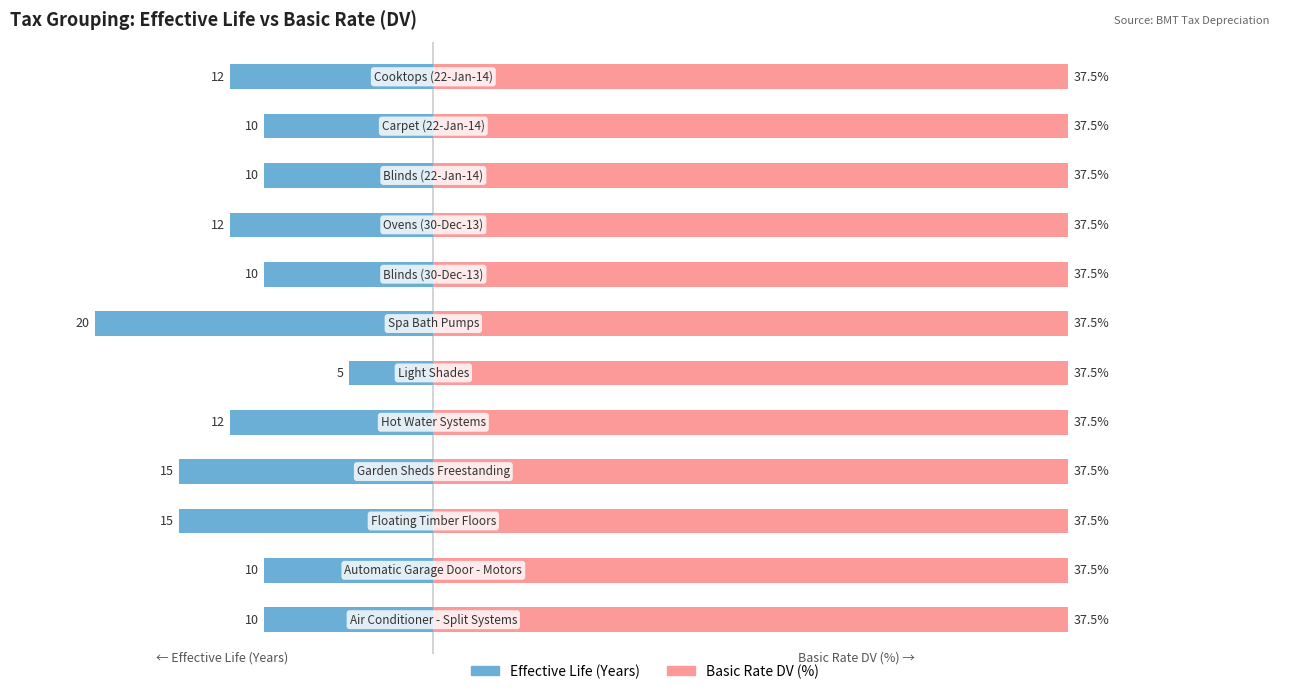

The Effective Life (Years) series shows -6.3 at 10. True or false?

False